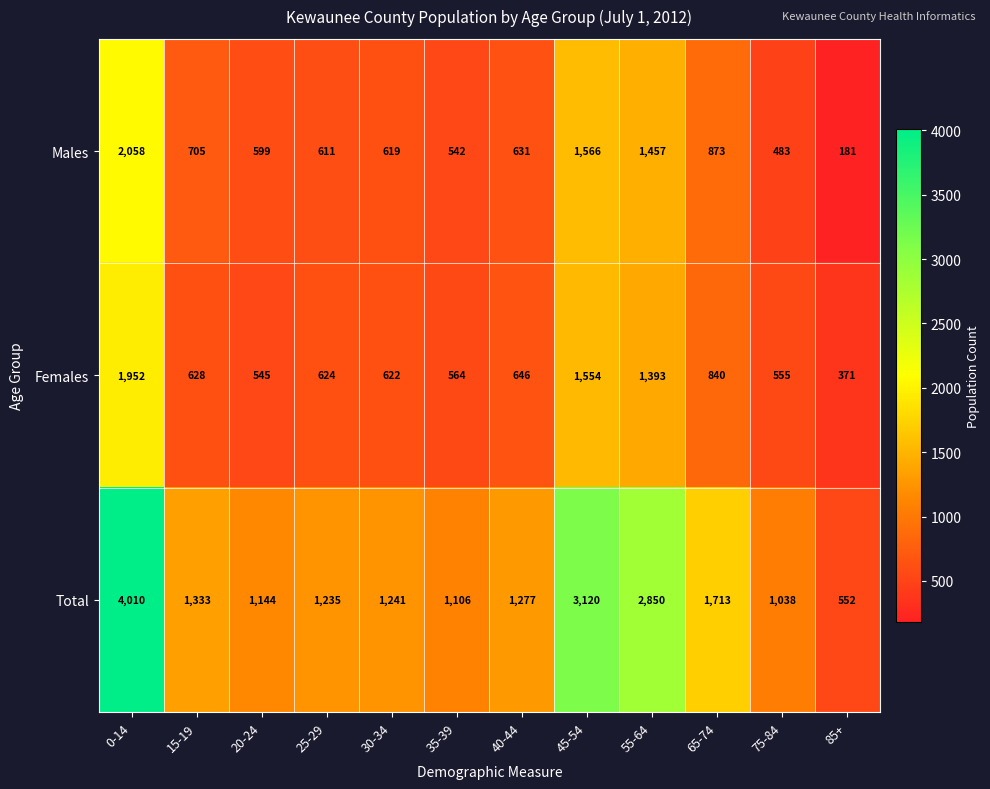

The value of Females at 20-24 is 545. True or false?

True